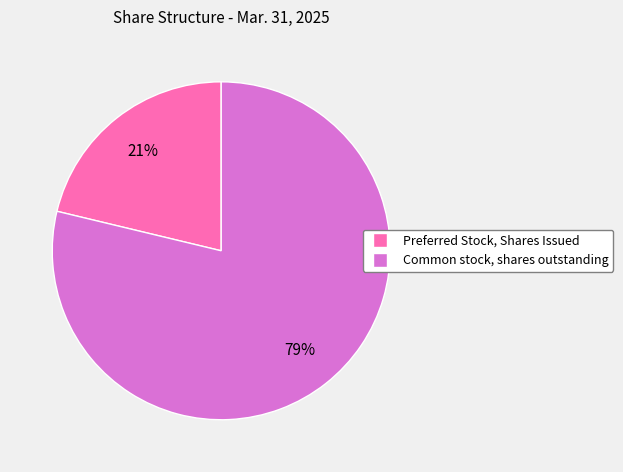

To the nearest percent, what is the difference between the largest and smallest slice percentages?

58%